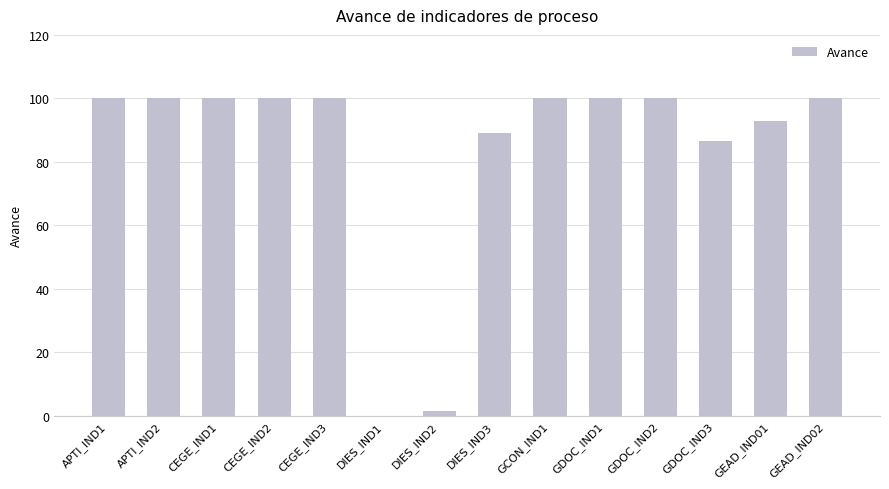

The chart shows a value of 141.3 at GCON_IND1. True or false?

False